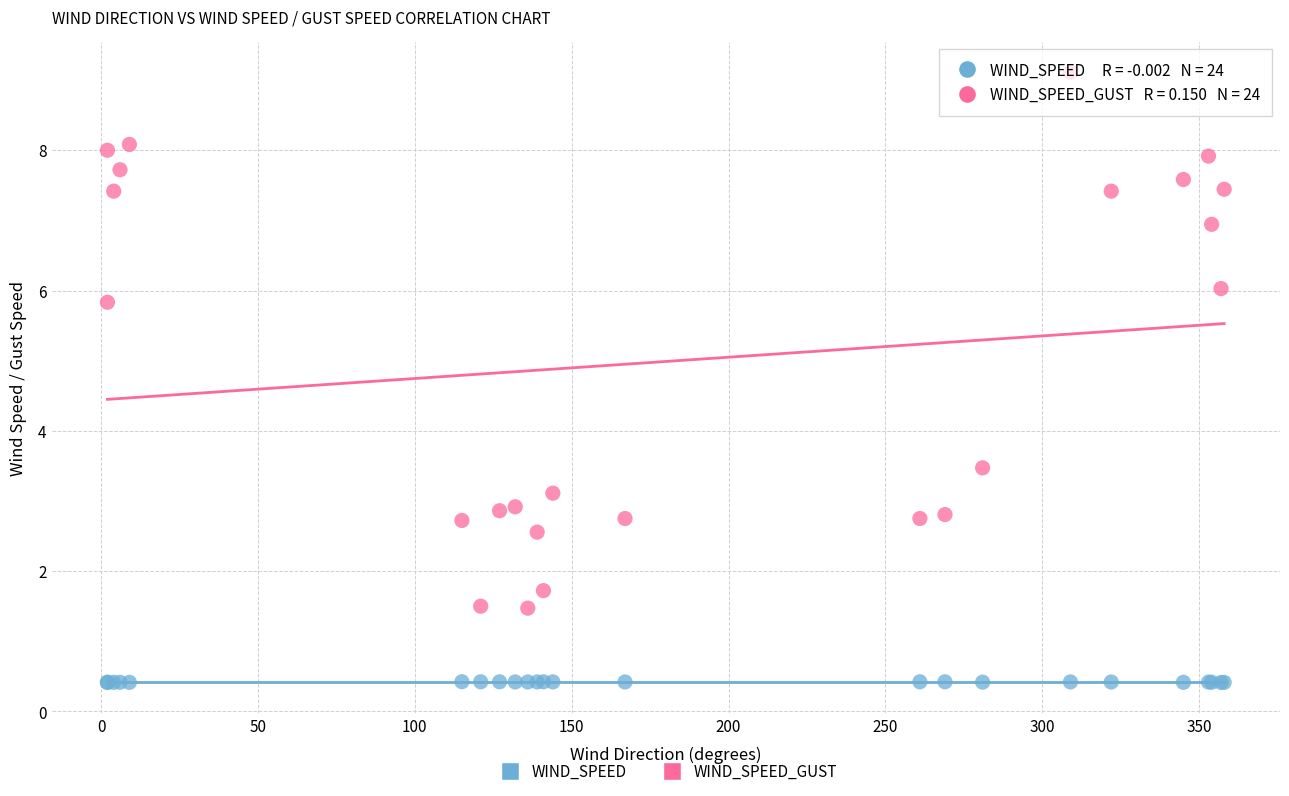

What is the X range (max minus min) for the scatter plot?

356.0